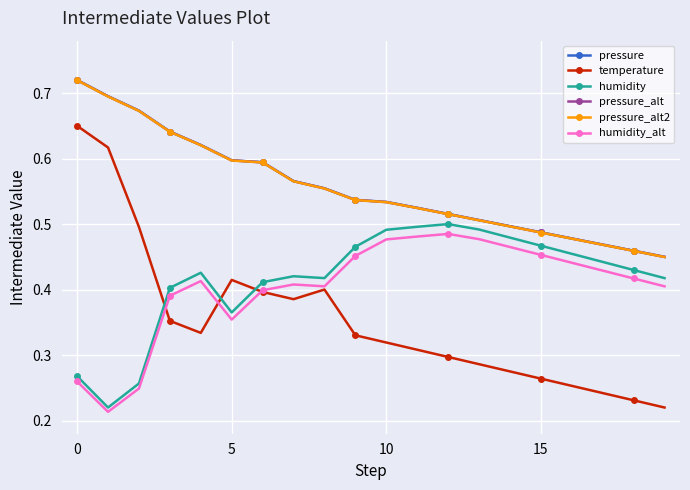

True or false: humidity_alt has more than 1 interior local peaks.

True